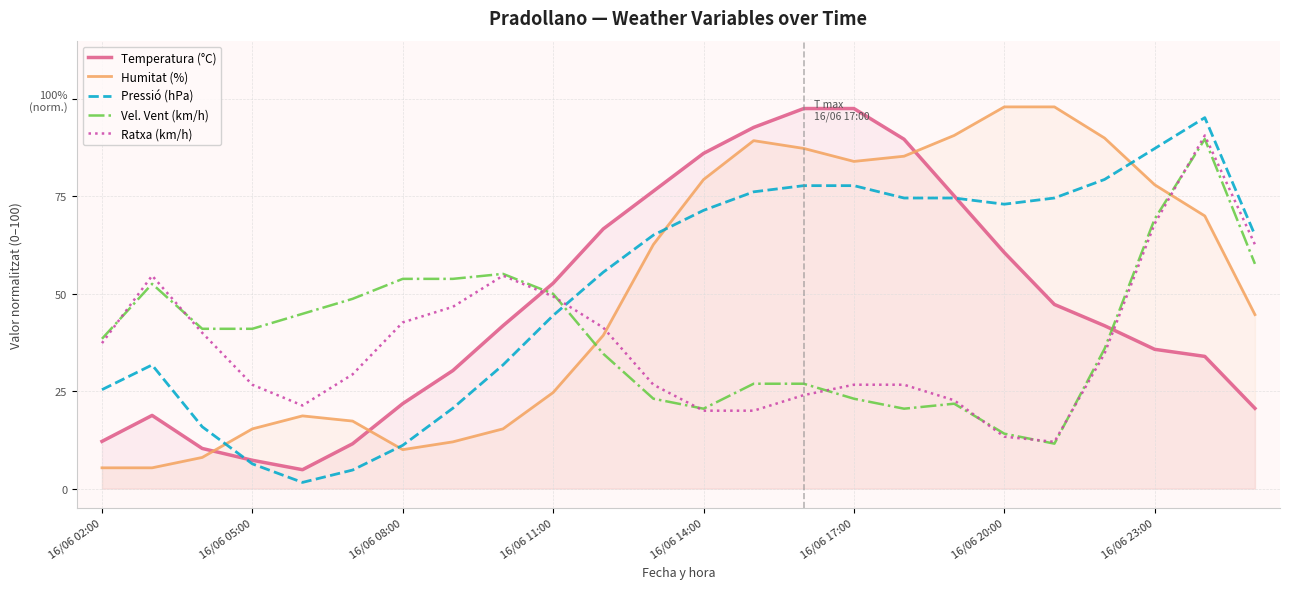

What position from the right is 16/06 02:00?

24